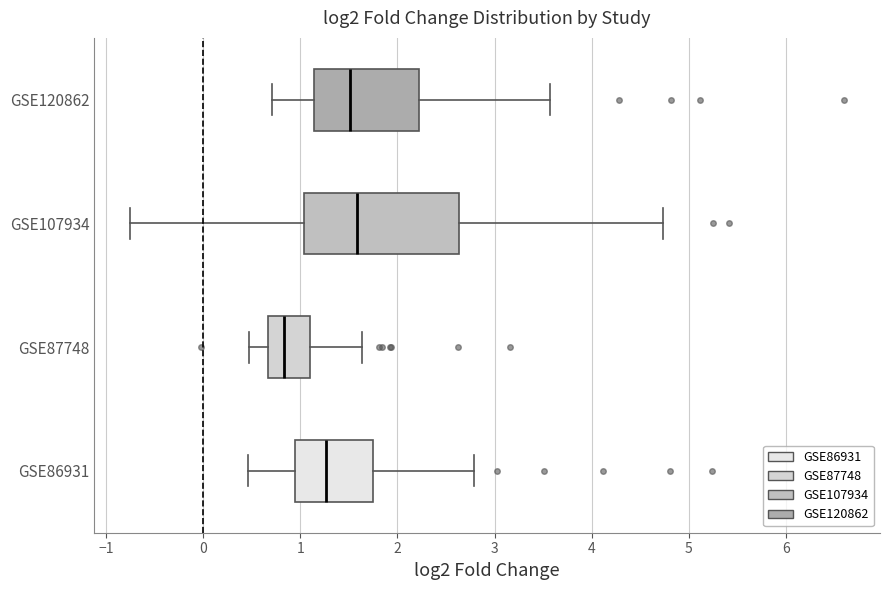

Where is the right edge of the box for GSE87748 on the x-axis? The values are not printed on the chart, so give them approximately, as read against the axis.

1.1